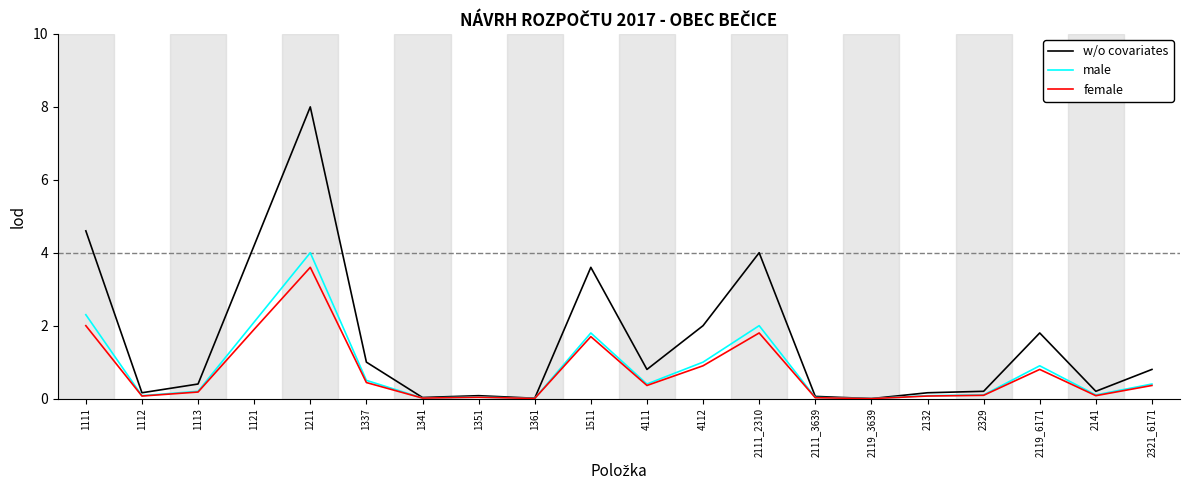

The male series shows 0.9 at 1337. True or false?

False